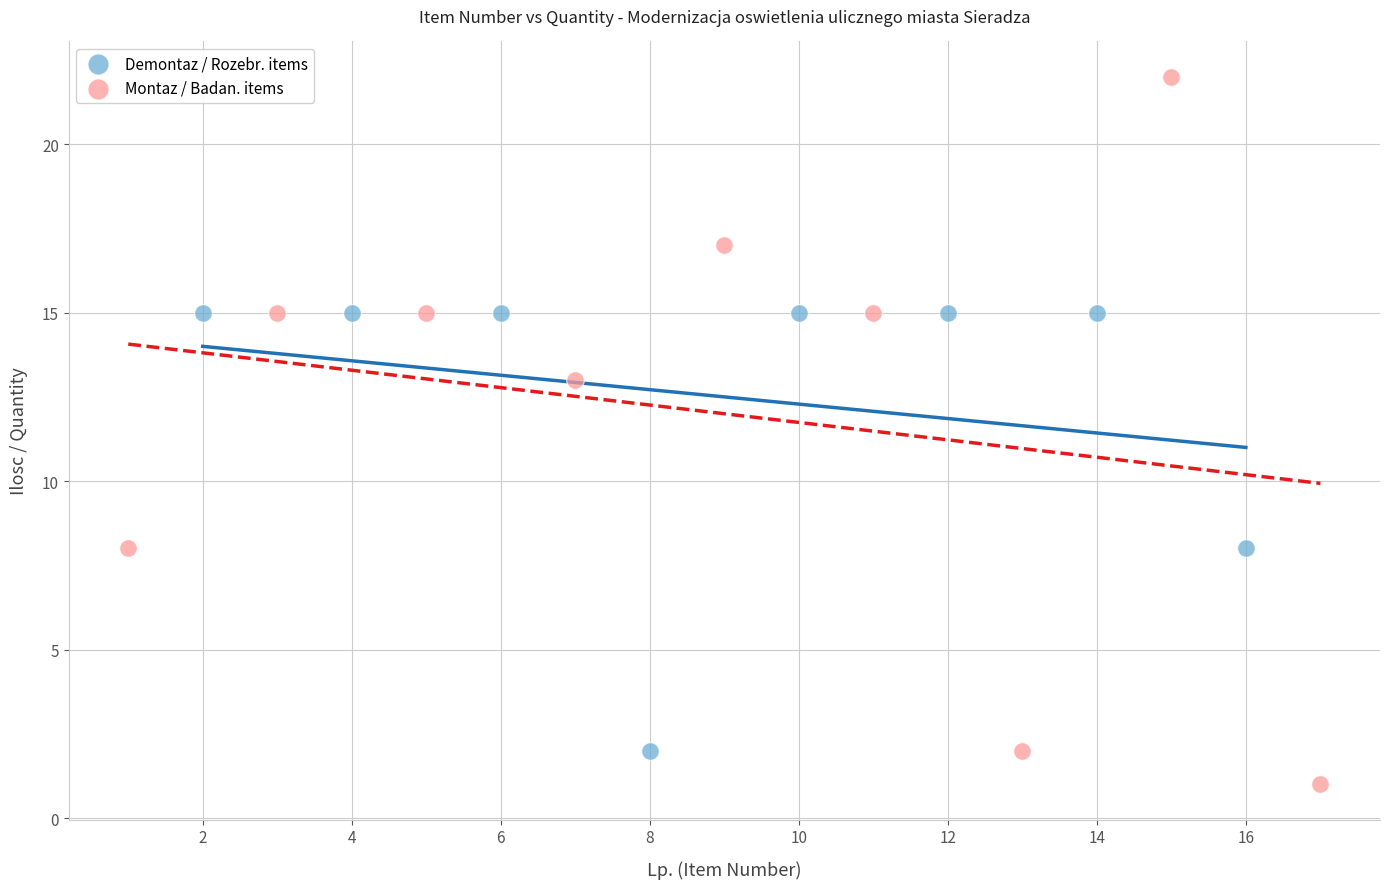

Which series contains the highest Y value?

Montaz / Badan. items